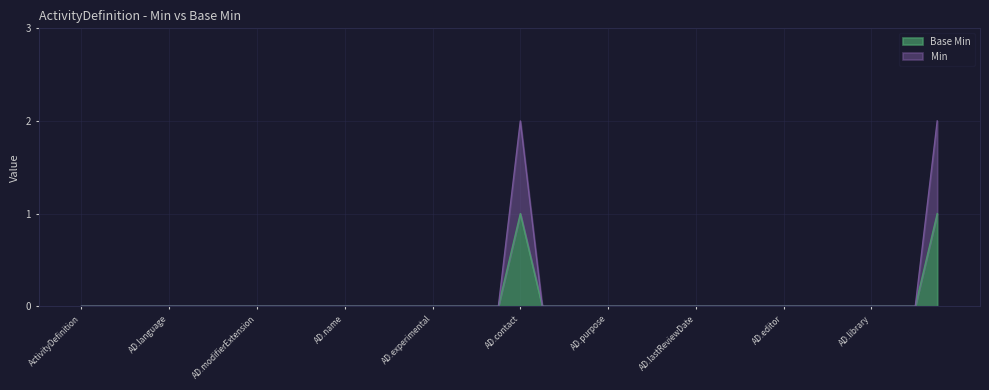

What is the difference between the second highest and second lowest values?

1